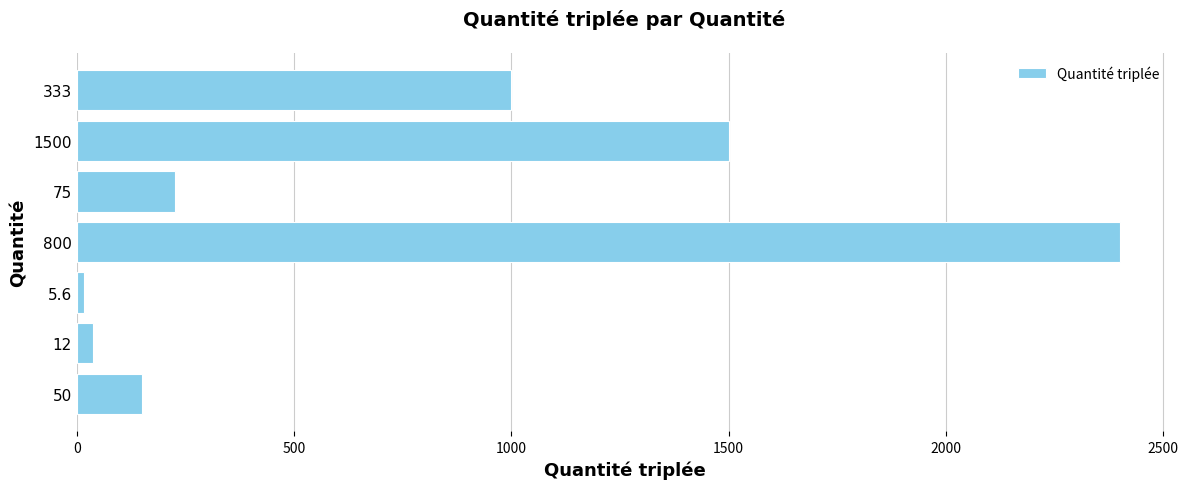

Is it true that the value at 1500 is 636.1?

False